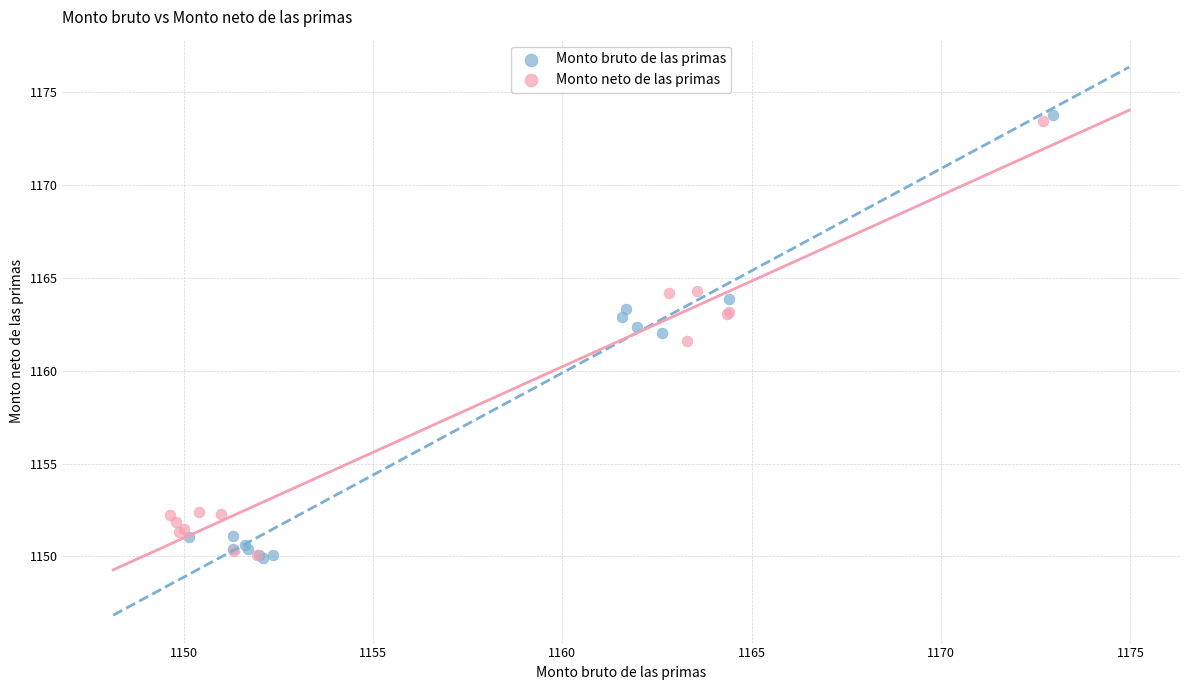

Which series has the largest Y range (max minus min)?

Monto bruto de las primas